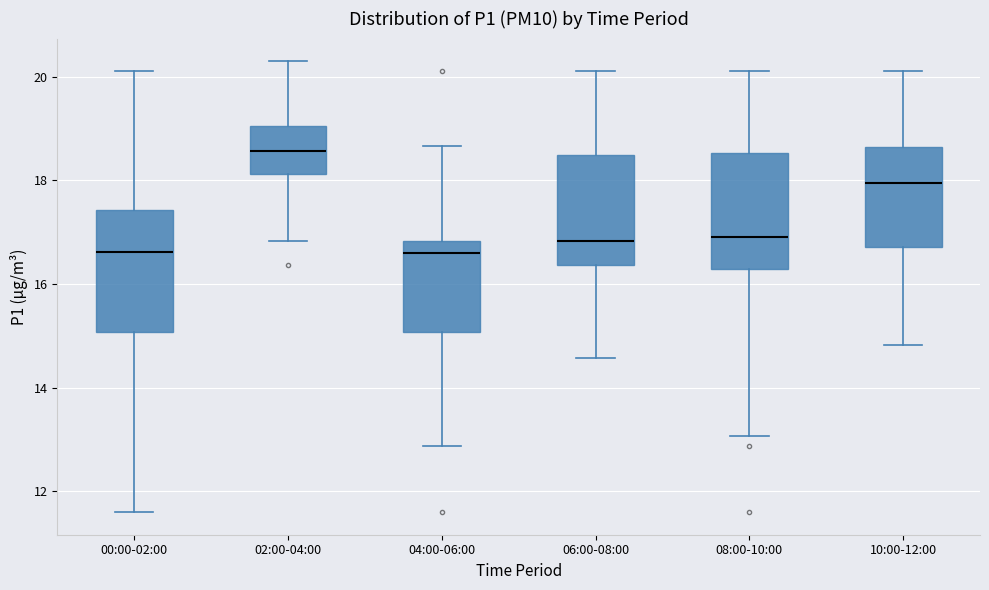

Reading left to right, read every box against the y-axis: the position of its median line, the range the box covers, and the ends of its whiskers. The values are not printed on the chart, so give them approximately, as read against the axis.

00:00-02:00: median 16.6, box 15.0 to 17.4, whiskers 11.6 to 20.2
02:00-04:00: median 18.6, box 18.2 to 19.0, whiskers 16.8 to 20.4
04:00-06:00: median 16.6, box 15.0 to 16.8, whiskers 12.8 to 18.6
06:00-08:00: median 16.8, box 16.4 to 18.4, whiskers 14.6 to 20.2
08:00-10:00: median 17.0, box 16.2 to 18.6, whiskers 13.0 to 20.2
10:00-12:00: median 18.0, box 16.8 to 18.6, whiskers 14.8 to 20.2